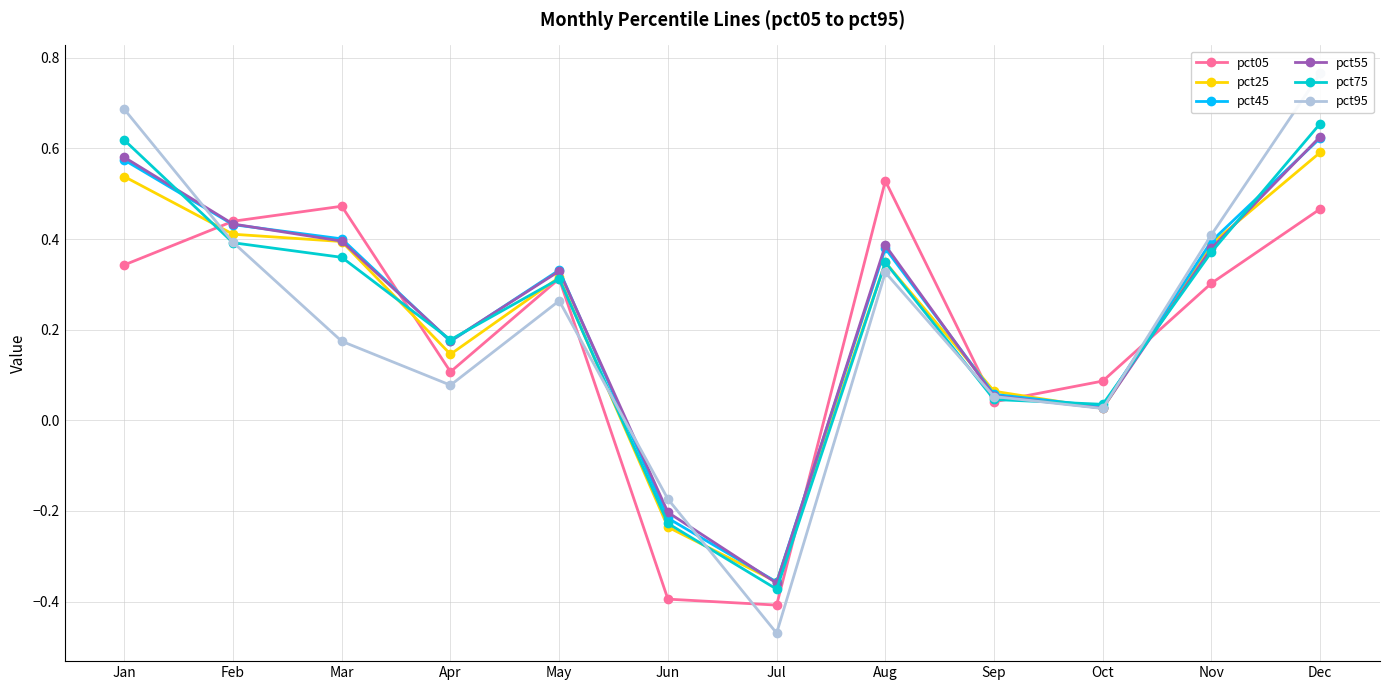

Rank the series by their maximum value, from lowest to highest.

pct05, pct25, pct45, pct55, pct75, pct95